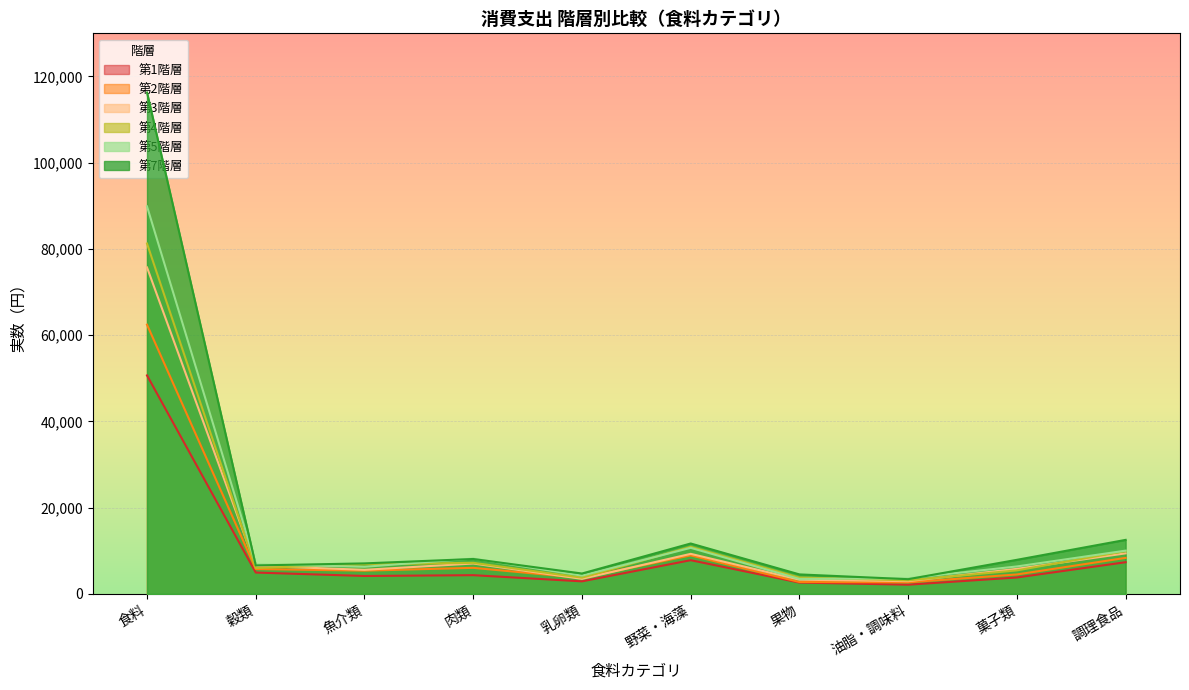

How many lines are shown in the chart?

6